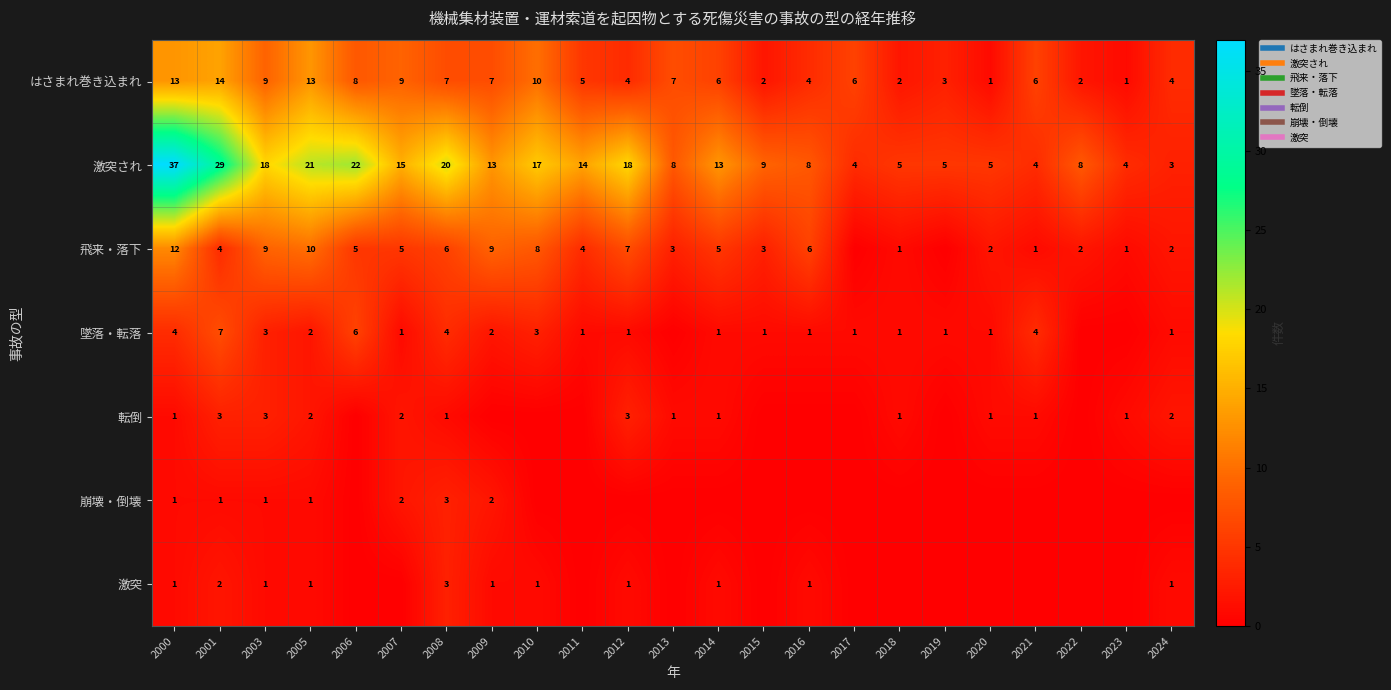

What is the difference between the maximum and minimum values in the 激突され series?

34